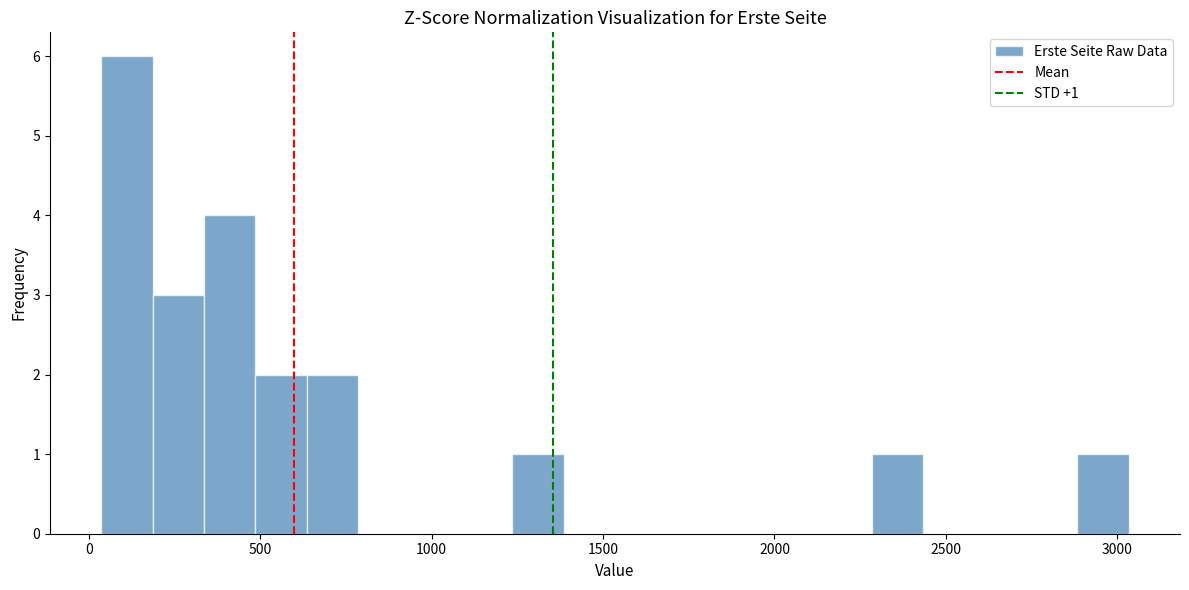

Around what value on the x-axis is the tallest bar? Give the approximate position of its centre, as read against the axis.

100